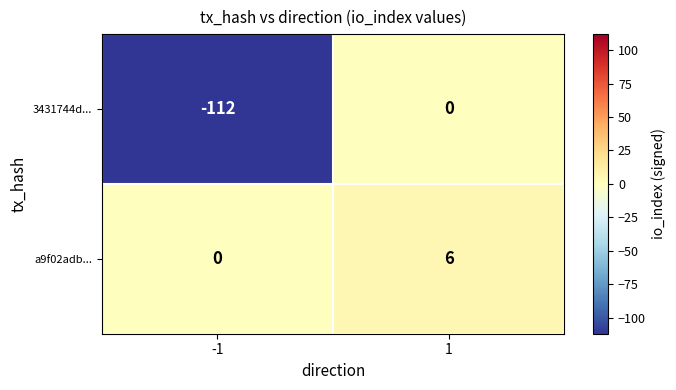

At which category is the sum across all series the highest?

1